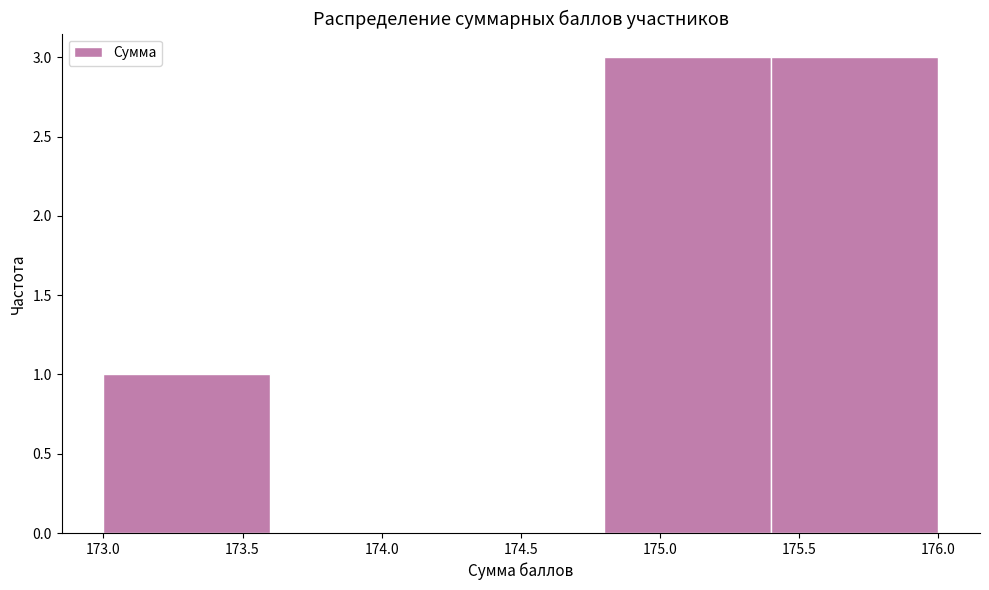

How tall is the bar that spans 174.8 to 175.4 on the x-axis? The values are not printed on the chart, so give them approximately, as read against the axis.

3